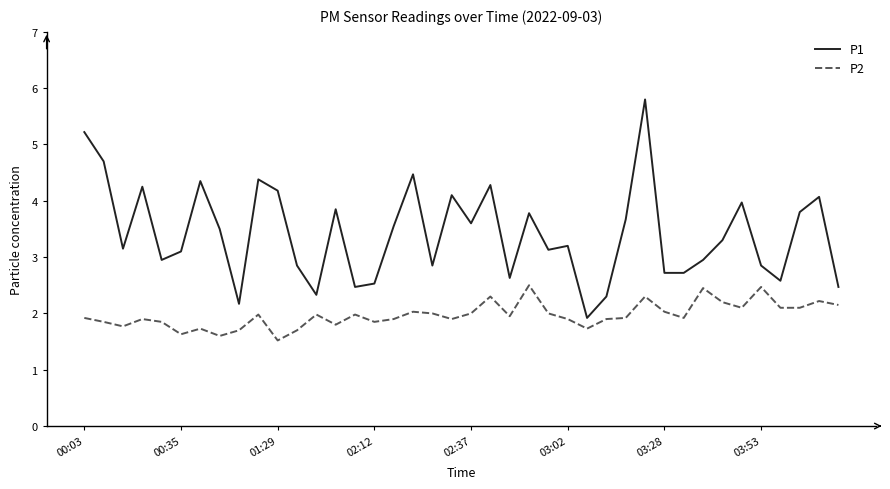

Which series has the largest total across all categories?

P1